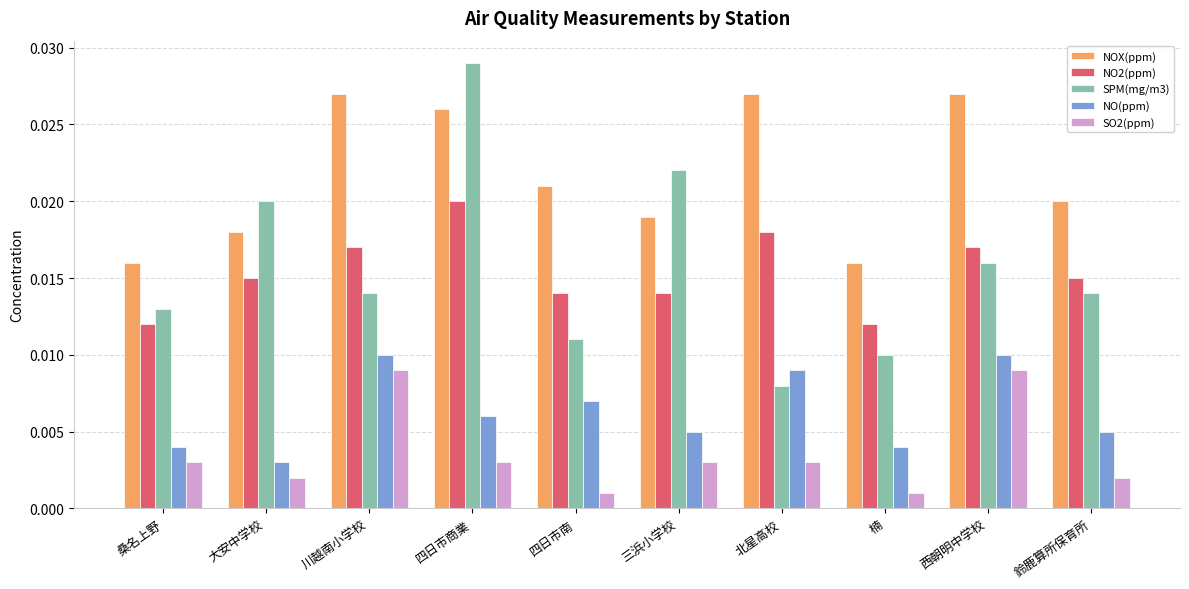

How many distinct data groups are displayed?

5